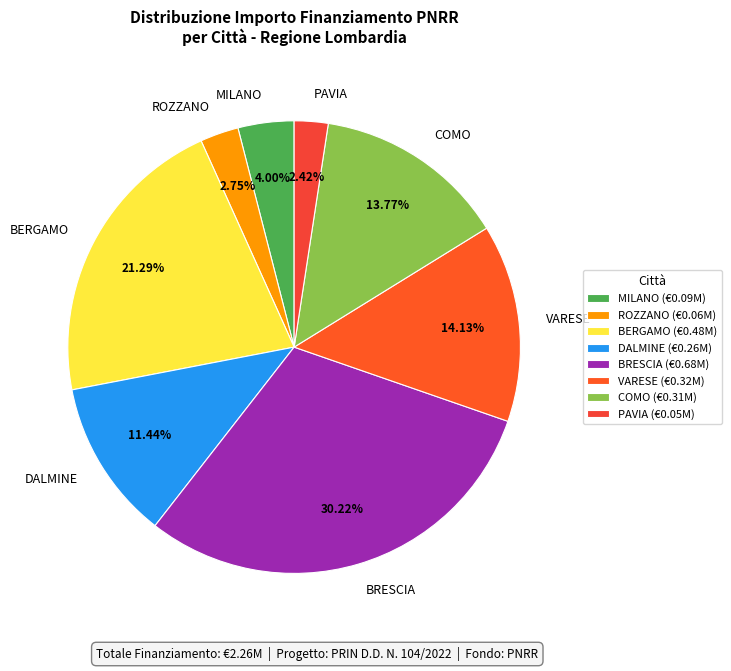

Does any single category account for the majority?

No